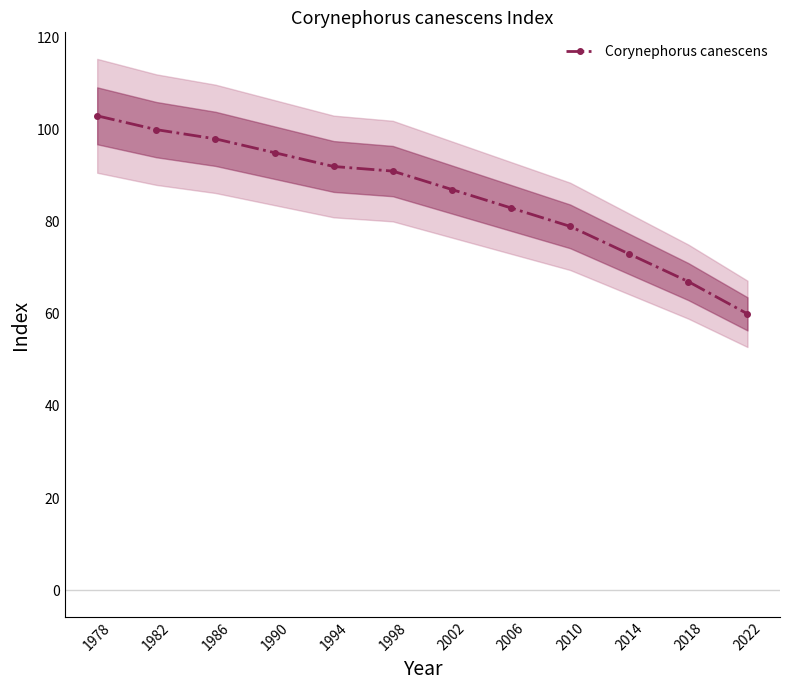

Approximately how many times larger is the value at 1978 compared to 1990?

1.1